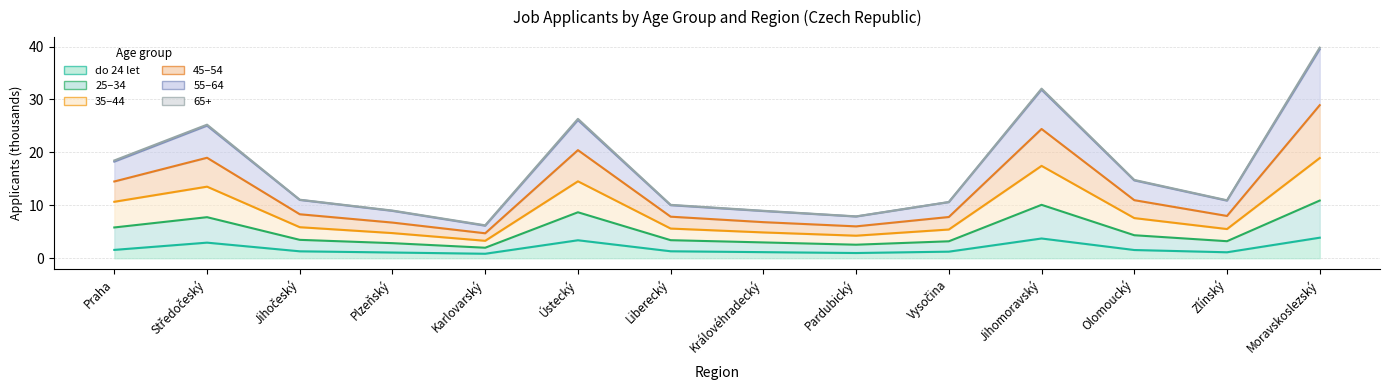

Which series has the largest total across all categories?

55–64